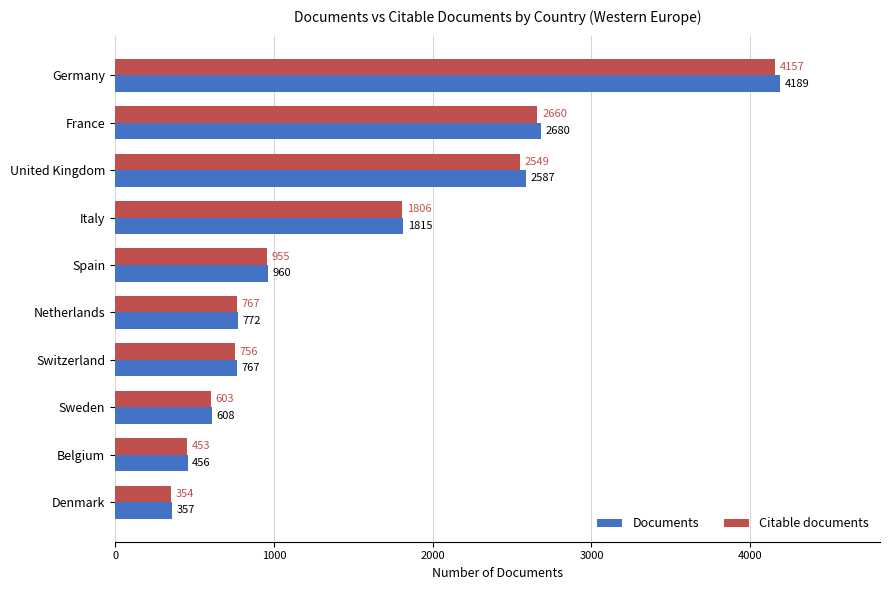

The value of Citable documents at Denmark is 522. True or false?

False